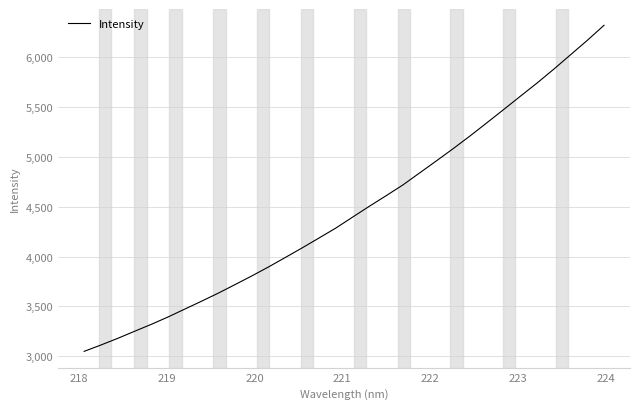

What is the difference between the maximum and minimum values?

3269.8